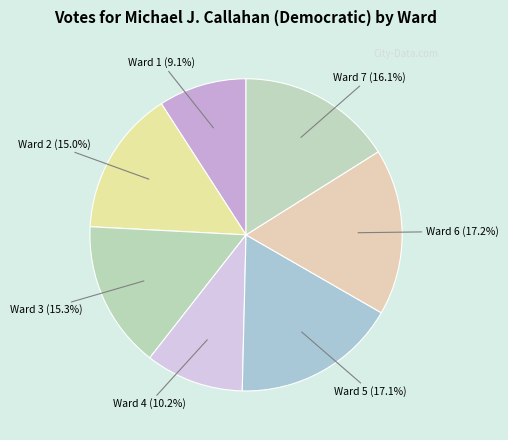

To the nearest percent, what percentage of the pie is Ward 7?

16%